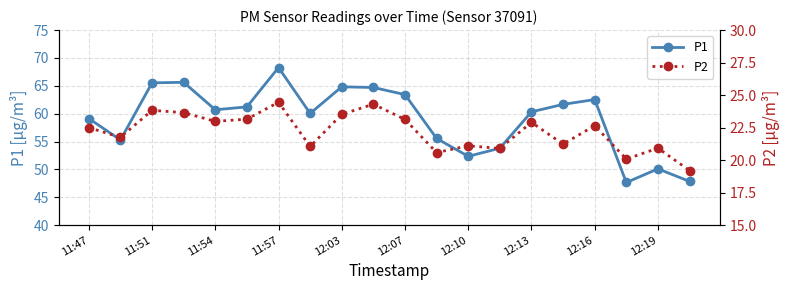

How many interior local valleys does the P1 series have?

5